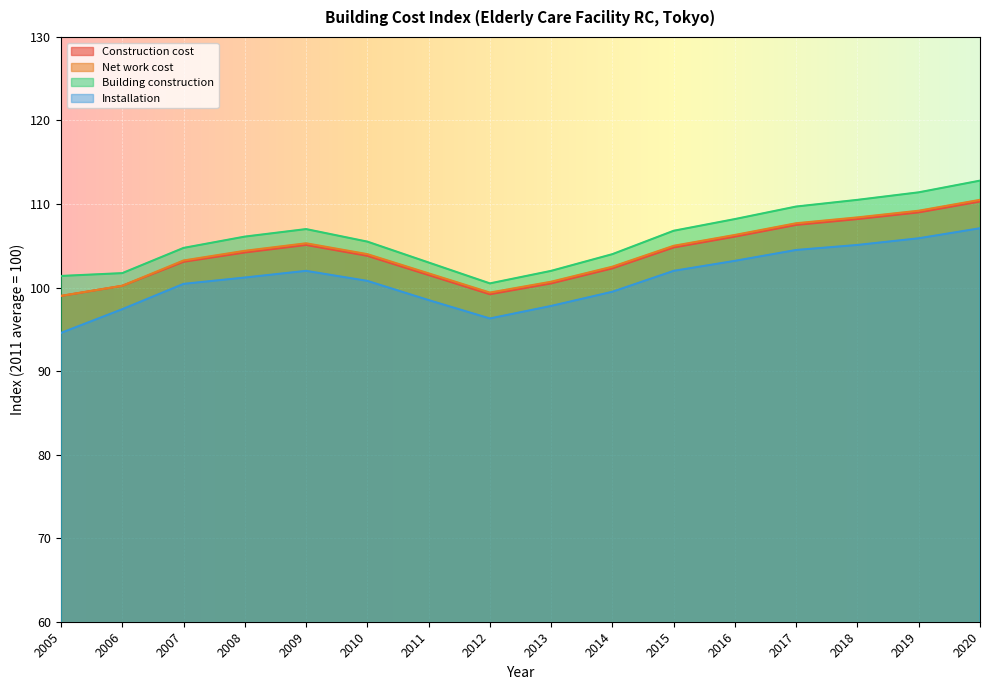

Reading right to left, transcribe all the data shown in this chart.

Construction cost: 2020=110.3	2019=109.0	2018=108.2	2017=107.5	2016=106.1	2015=104.8	2014=102.3	2013=100.5	2012=99.2	2011=101.5	2010=103.8	2009=105.1	2008=104.2	2007=103.1	2006=100.2	2005=99.0
Net work cost: 2020=110.5	2019=109.2	2018=108.4	2017=107.7	2016=106.3	2015=105.0	2014=102.5	2013=100.7	2012=99.4	2011=101.7	2010=104.0	2009=105.3	2008=104.4	2007=103.2	2006=100.2	2005=99.0
Building construction: 2020=112.8	2019=111.4	2018=110.5	2017=109.7	2016=108.2	2015=106.8	2014=104.0	2013=102.0	2012=100.5	2011=103.0	2010=105.5	2009=107.0	2008=106.1	2007=104.7	2006=101.7	2005=101.4
Installation: 2020=107.1	2019=105.9	2018=105.1	2017=104.5	2016=103.2	2015=102.0	2014=99.5	2013=97.8	2012=96.3	2011=98.5	2010=100.8	2009=102.0	2008=101.2	2007=100.4	2006=97.4	2005=94.6